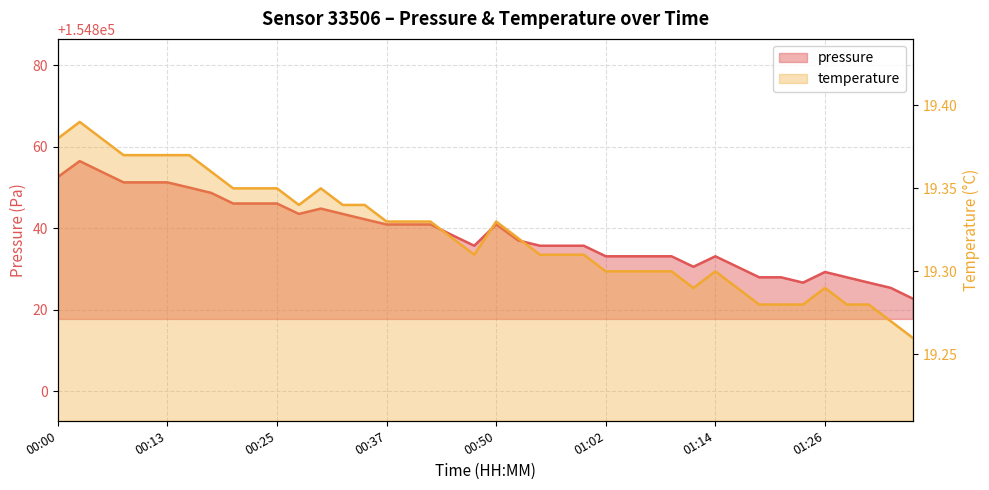

What is the label of the 32nd point from the right?

00:20